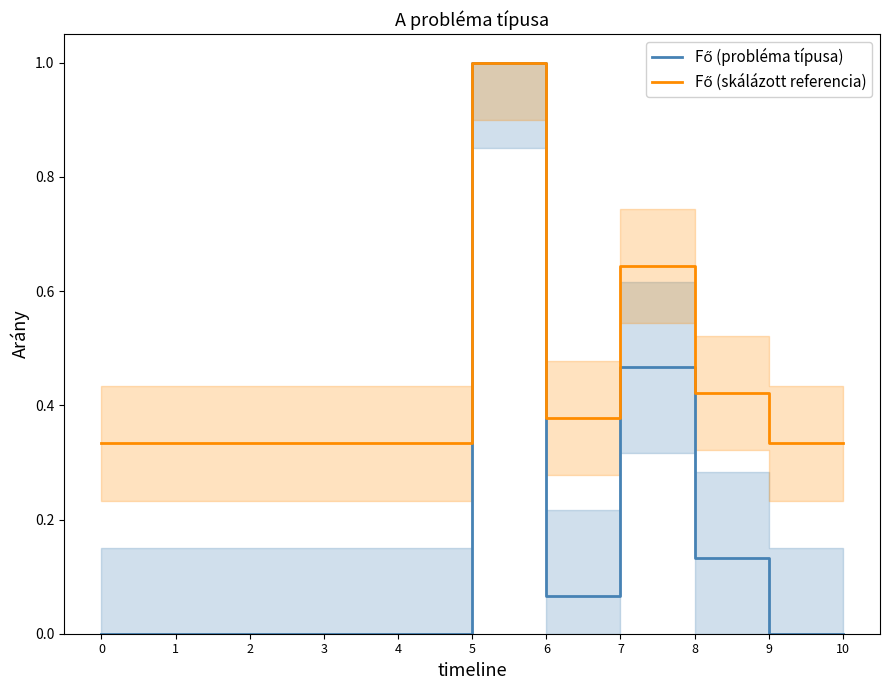

What is the sum of all Fő (probléma típusa) values?

1.7